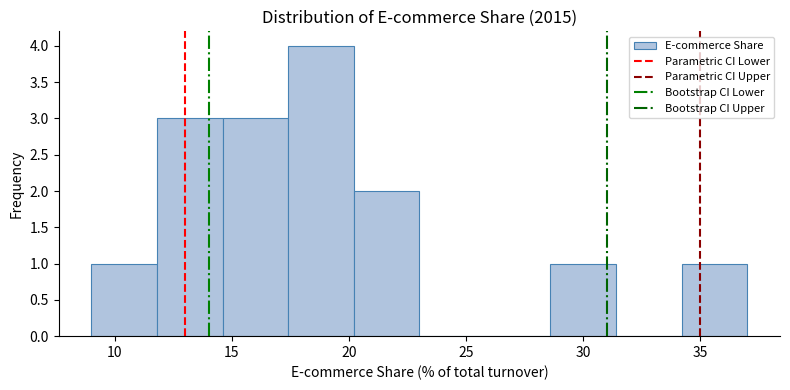

Reading left to right, transcribe this chart: for each bar, give the range it covers on the x-axis and its height. Neither the bar edges nor the heights are printed on the chart, so give them approximately, as read against the axes.

9.0 to 11.8: 1
11.8 to 14.6: 3
14.6 to 17.4: 3
17.4 to 20.2: 4
20.2 to 23.0: 2
23.0 to 25.8: 0
25.8 to 28.6: 0
28.6 to 31.4: 1
31.4 to 34.2: 0
34.2 to 37.0: 1